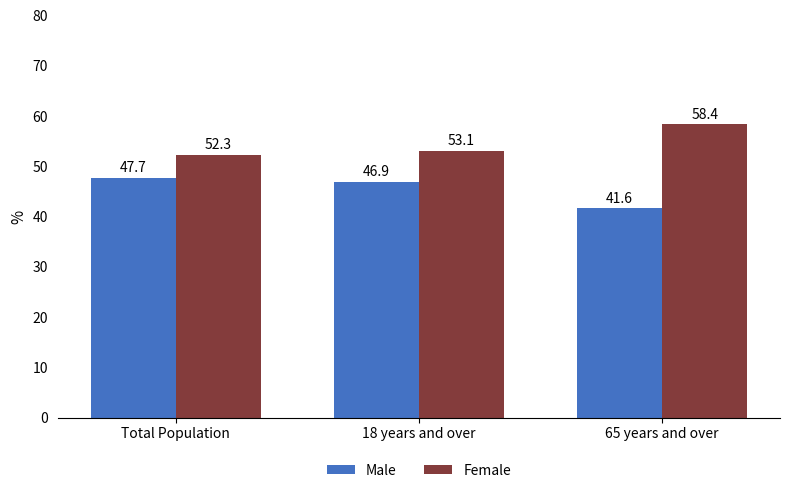

Reading left to right, extract all data points from this chart.

Male: 47.7	46.9	41.6
Female: 52.3	53.1	58.4